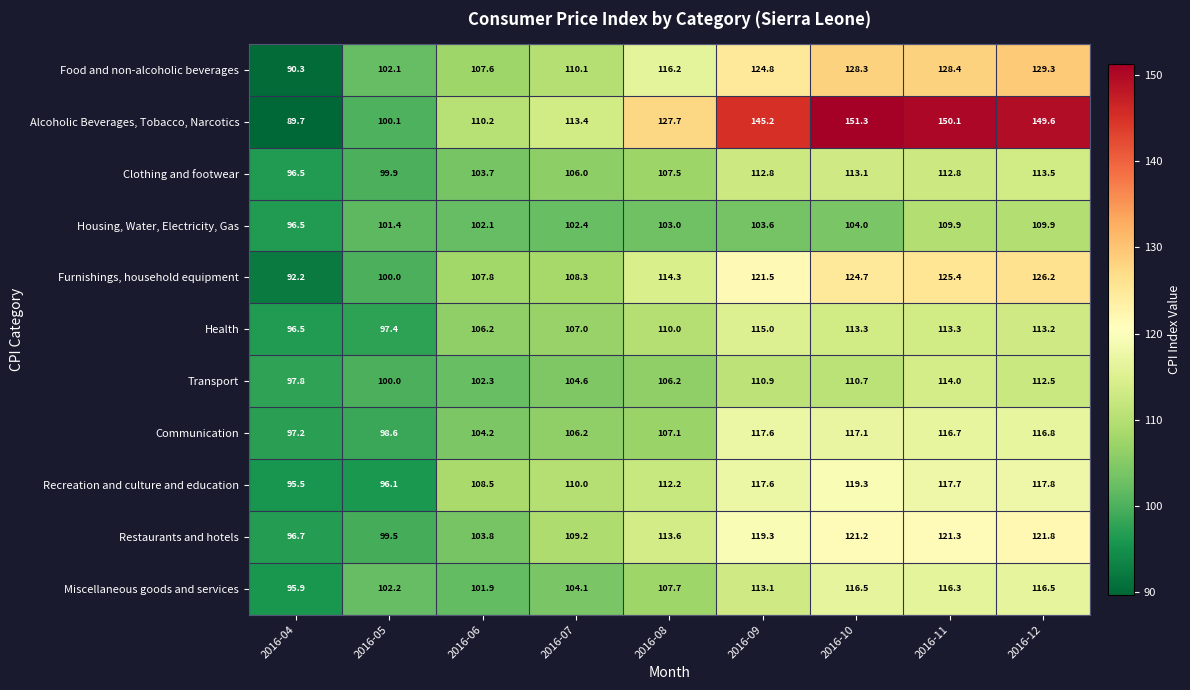

At which category does the chart reach its peak across all series?

2016-10